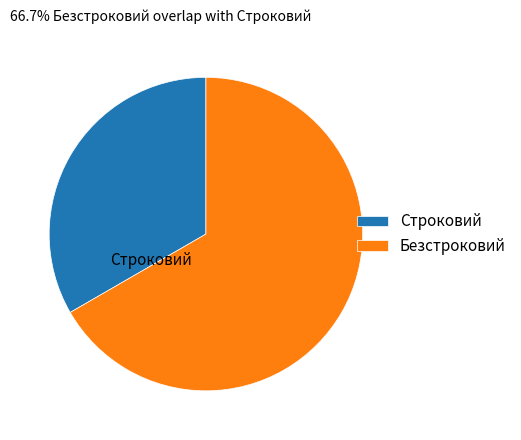

Approximately how many times larger is the value at Безстроковий compared to Строковий?

2.0